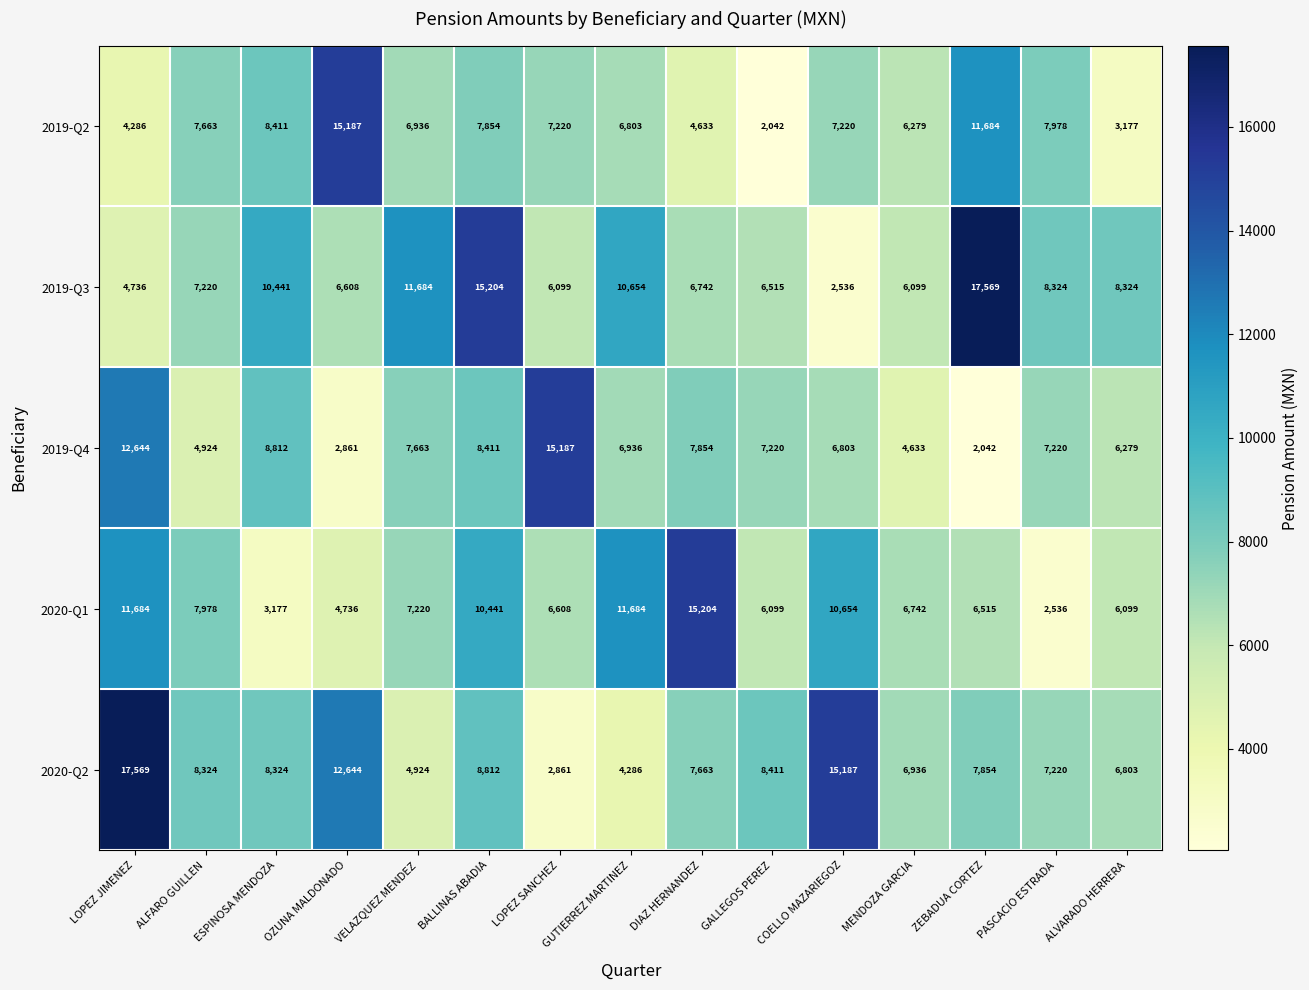

What is the lowest value of the 2020-Q1 series?

2536